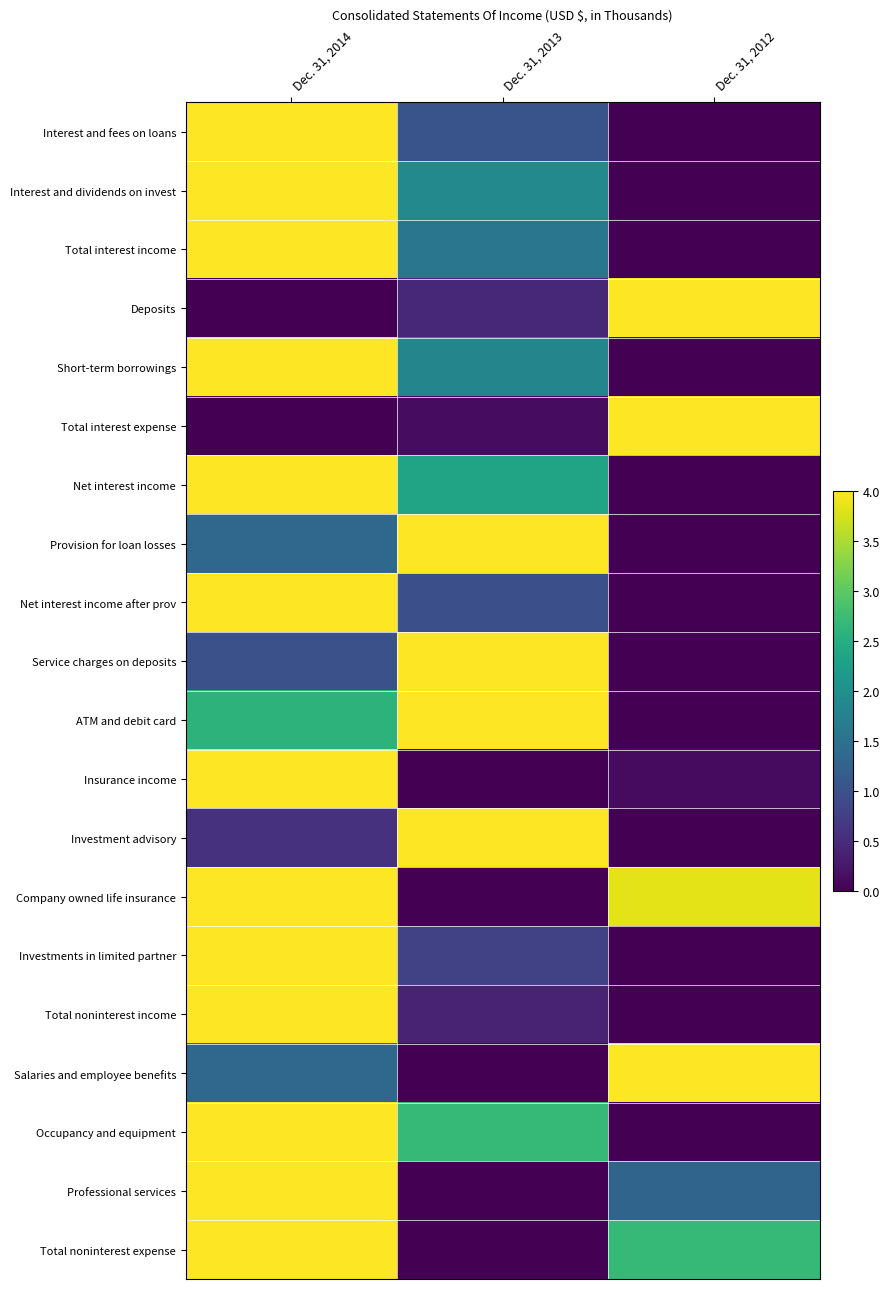

Reading left to right, what are all the values shown in this chart?

Interest and fees on loans: Dec. 31, 2014=4.0	Dec. 31, 2013=1.0	Dec. 31, 2012=0.0
Interest and dividends on invest: Dec. 31, 2014=4.0	Dec. 31, 2013=1.9	Dec. 31, 2012=0.0
Total interest income: Dec. 31, 2014=4.0	Dec. 31, 2013=1.6	Dec. 31, 2012=0.0
Deposits: Dec. 31, 2014=0.0	Dec. 31, 2013=0.4	Dec. 31, 2012=4.0
Short-term borrowings: Dec. 31, 2014=4.0	Dec. 31, 2013=1.8	Dec. 31, 2012=0.0
Total interest expense: Dec. 31, 2014=0.0	Dec. 31, 2013=0.1	Dec. 31, 2012=4.0
Net interest income: Dec. 31, 2014=4.0	Dec. 31, 2013=2.3	Dec. 31, 2012=0.0
Provision for loan losses: Dec. 31, 2014=1.4	Dec. 31, 2013=4.0	Dec. 31, 2012=0.0
Net interest income after prov: Dec. 31, 2014=4.0	Dec. 31, 2013=1.0	Dec. 31, 2012=0.0
Service charges on deposits: Dec. 31, 2014=1.0	Dec. 31, 2013=4.0	Dec. 31, 2012=0.0
ATM and debit card: Dec. 31, 2014=2.6	Dec. 31, 2013=4.0	Dec. 31, 2012=0.0
Insurance income: Dec. 31, 2014=4.0	Dec. 31, 2013=0.0	Dec. 31, 2012=0.1
Investment advisory: Dec. 31, 2014=0.6	Dec. 31, 2013=4.0	Dec. 31, 2012=0.0
Company owned life insurance: Dec. 31, 2014=4.0	Dec. 31, 2013=0.0	Dec. 31, 2012=3.8
Investments in limited partner: Dec. 31, 2014=4.0	Dec. 31, 2013=0.8	Dec. 31, 2012=0.0
Total noninterest income: Dec. 31, 2014=4.0	Dec. 31, 2013=0.4	Dec. 31, 2012=0.0
Salaries and employee benefits: Dec. 31, 2014=1.3	Dec. 31, 2013=0.0	Dec. 31, 2012=4.0
Occupancy and equipment: Dec. 31, 2014=4.0	Dec. 31, 2013=2.7	Dec. 31, 2012=0.0
Professional services: Dec. 31, 2014=4.0	Dec. 31, 2013=0.0	Dec. 31, 2012=1.3
Total noninterest expense: Dec. 31, 2014=4.0	Dec. 31, 2013=0.0	Dec. 31, 2012=2.7